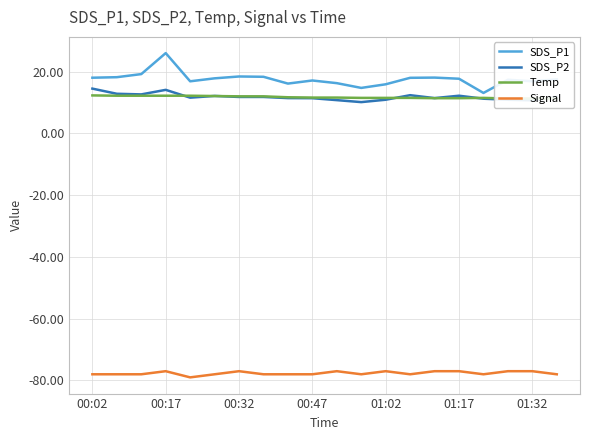

True or false: Signal and SDS_P1 cross at least once.

False